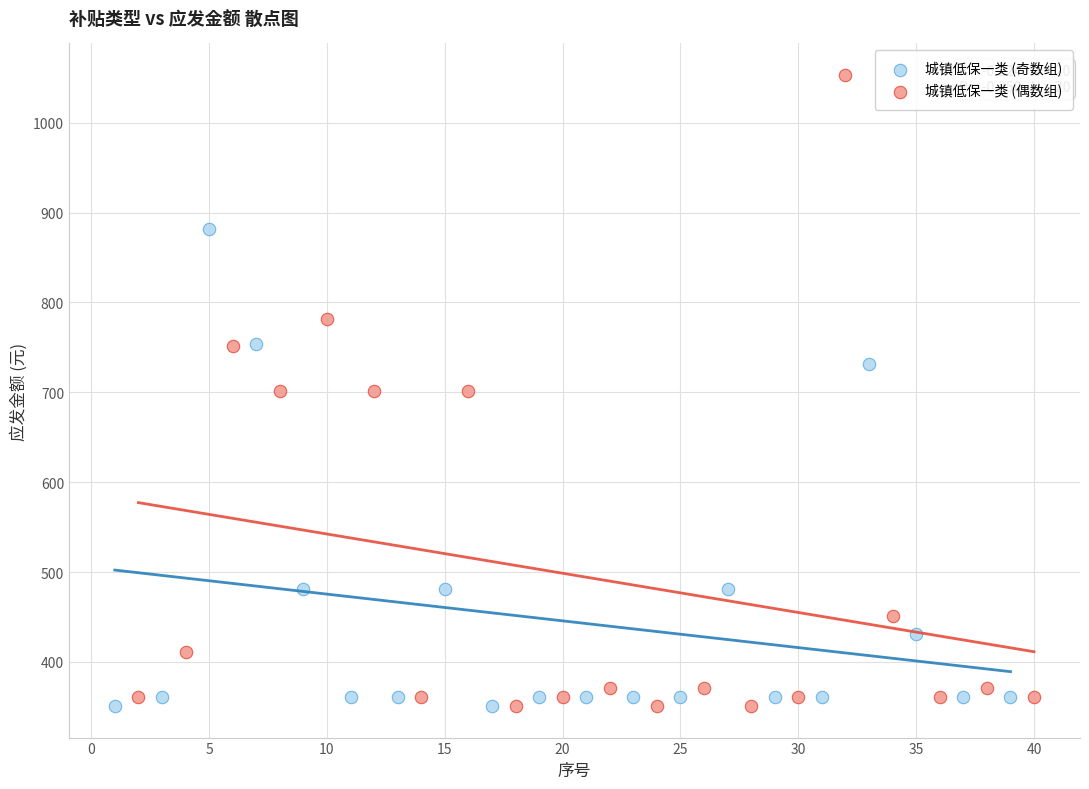

Which series has the largest Y range (max minus min)?

城镇低保一类 (偶数组)